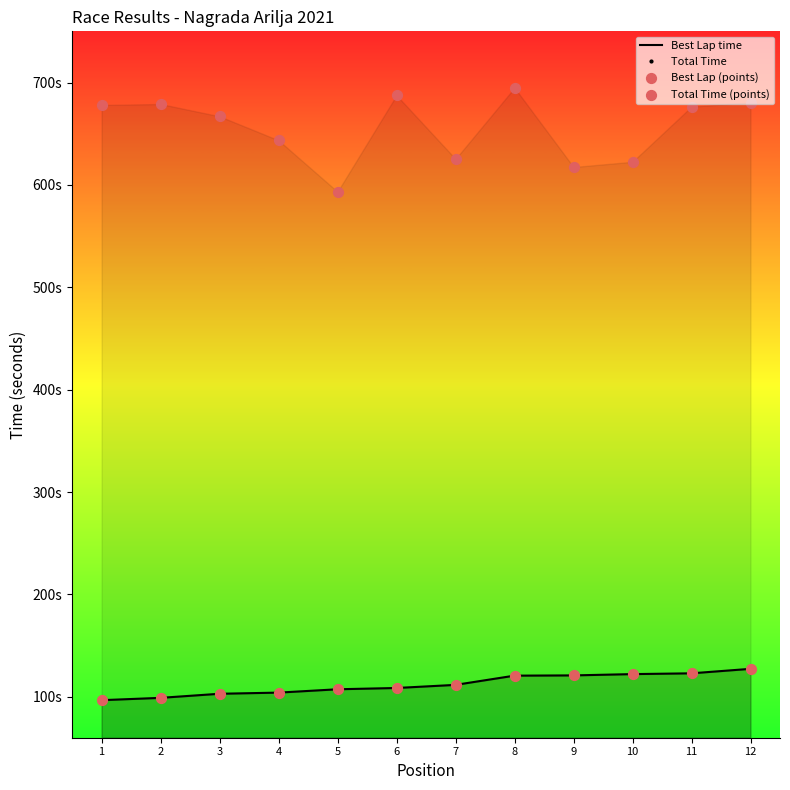

Which series has the widest spread of Y values?

Total Time